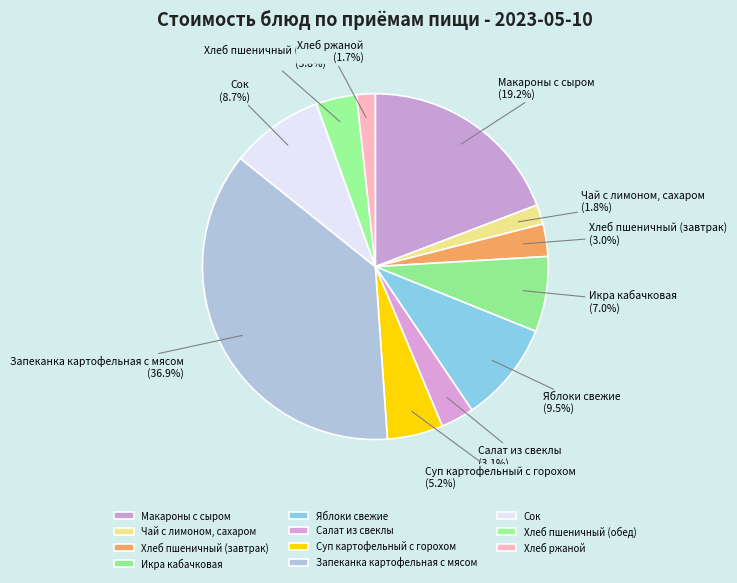

Between Яблоки свежие and Макароны с сыром, which is larger?

Макароны с сыром